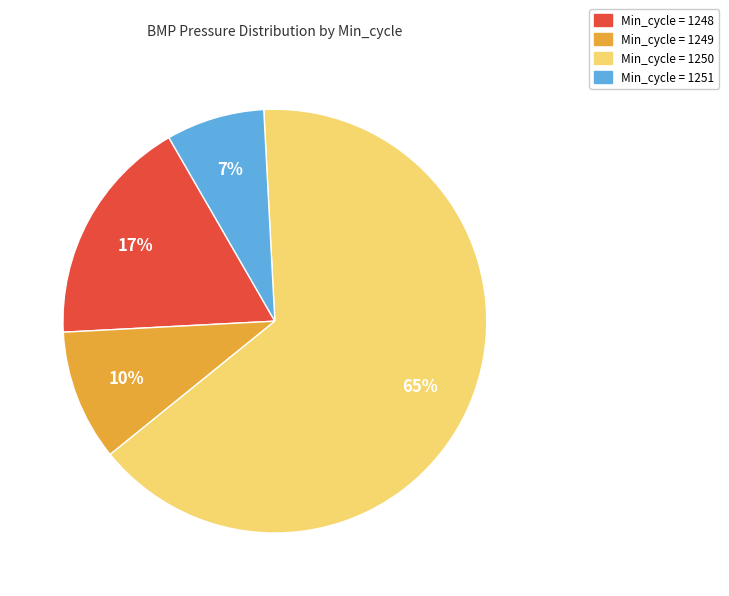

To the nearest percent, what percentage of the pie is Min_cycle = 1251?

7%